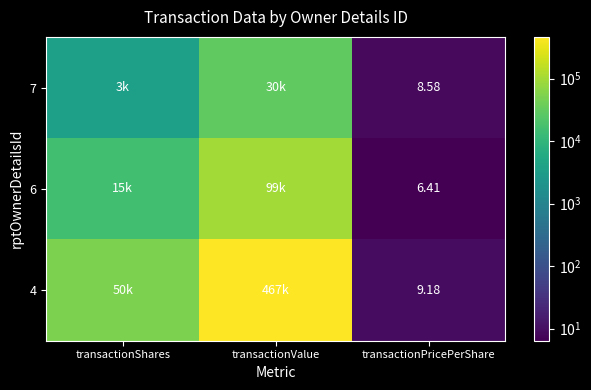

At which label is 4 closest to 233719?

transactionShares